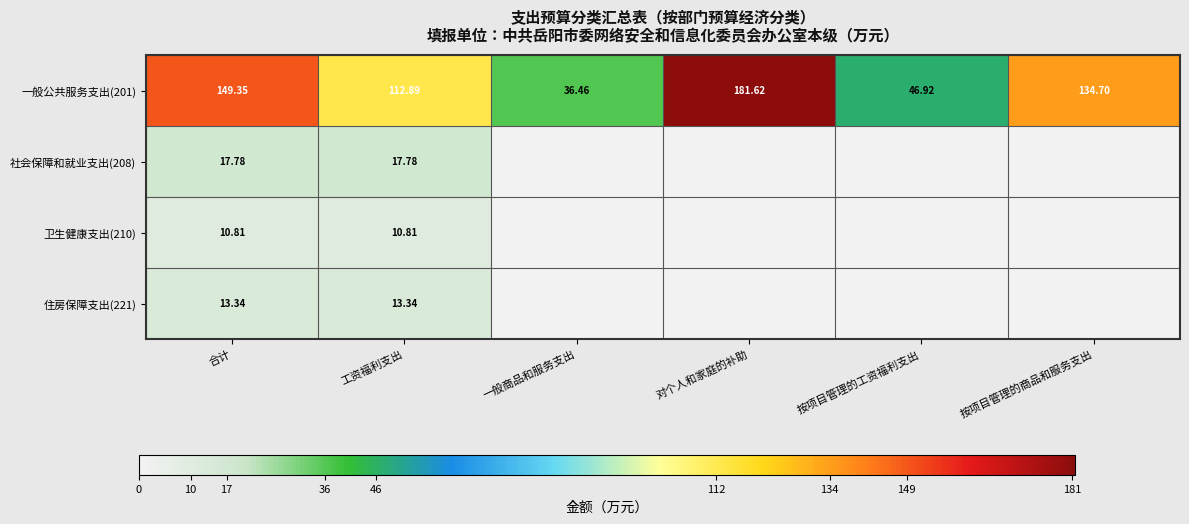

Which category has the highest value in the 一般公共服务支出(201) series?

对个人和家庭的补助